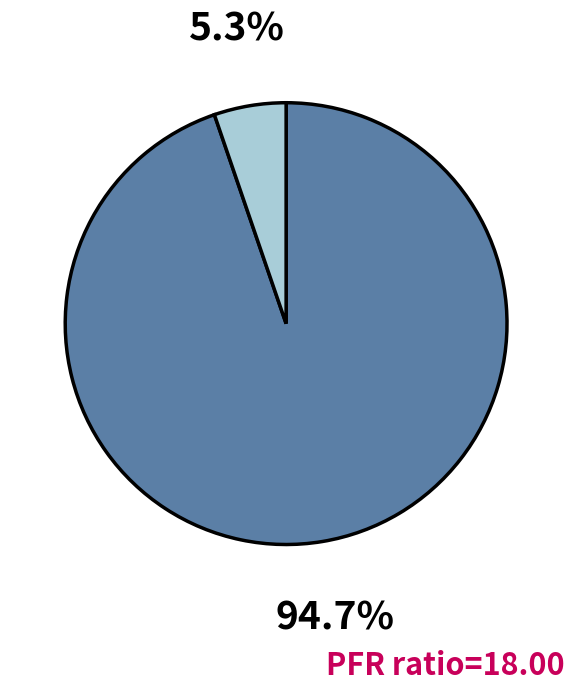

Is there a majority slice in this chart?

Yes